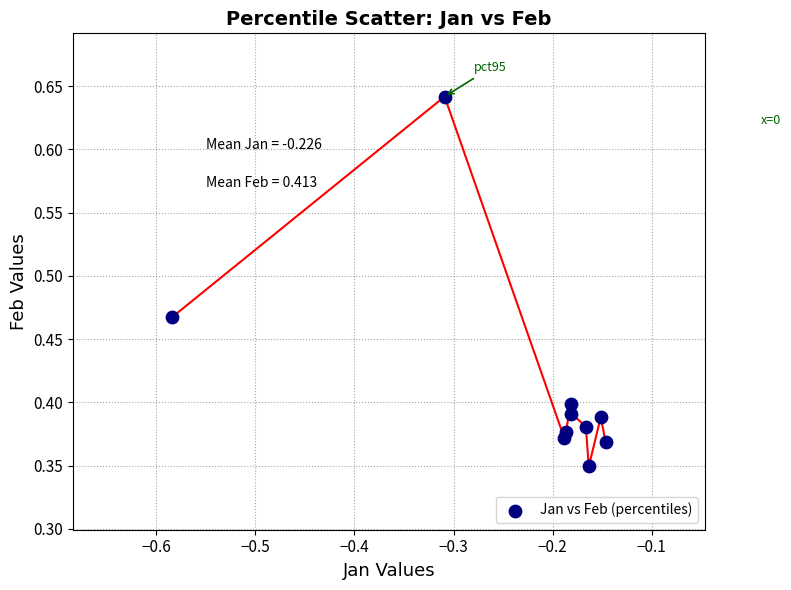

Count the number of points in this scatter plot.

10